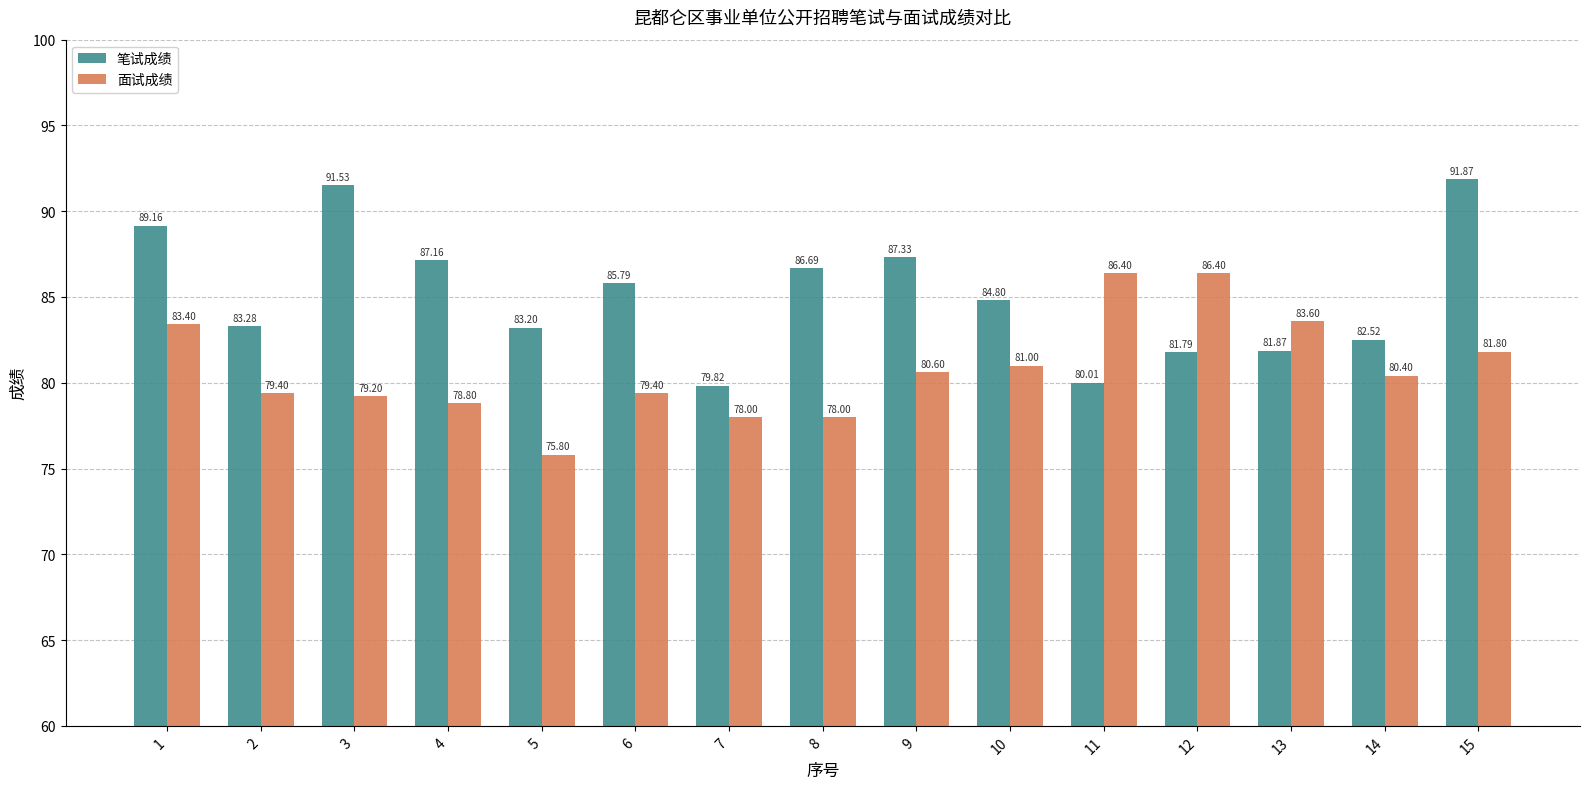

What is the total value across all series at 12?

168.2